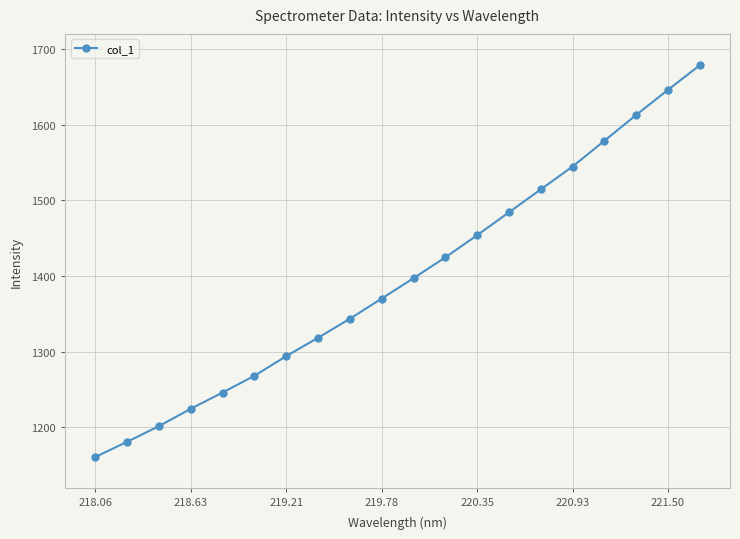

What is the difference between the maximum and minimum values?

518.1